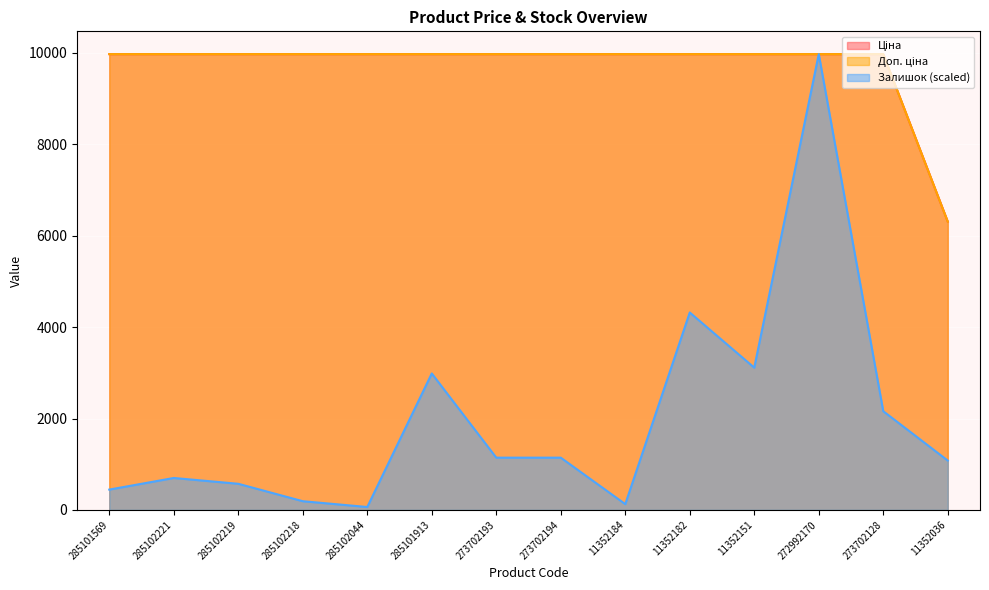

What is the difference between the Доп. ціна values at 285101569 and 11352036?

3666.2